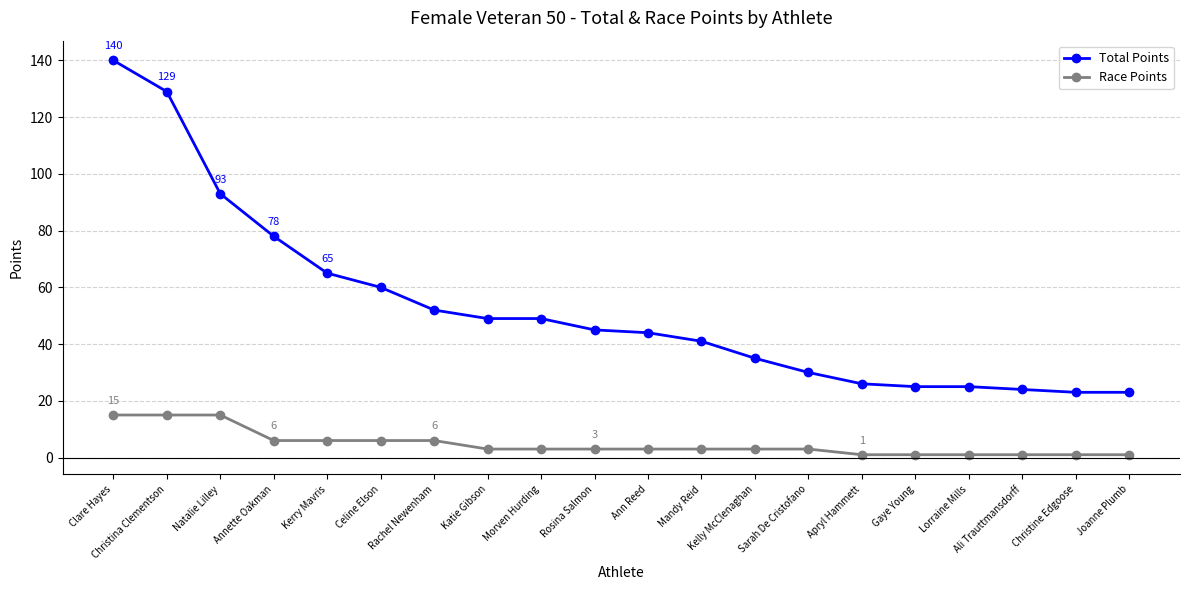

What is the value of the Race Points point at the 7th from the left?

6